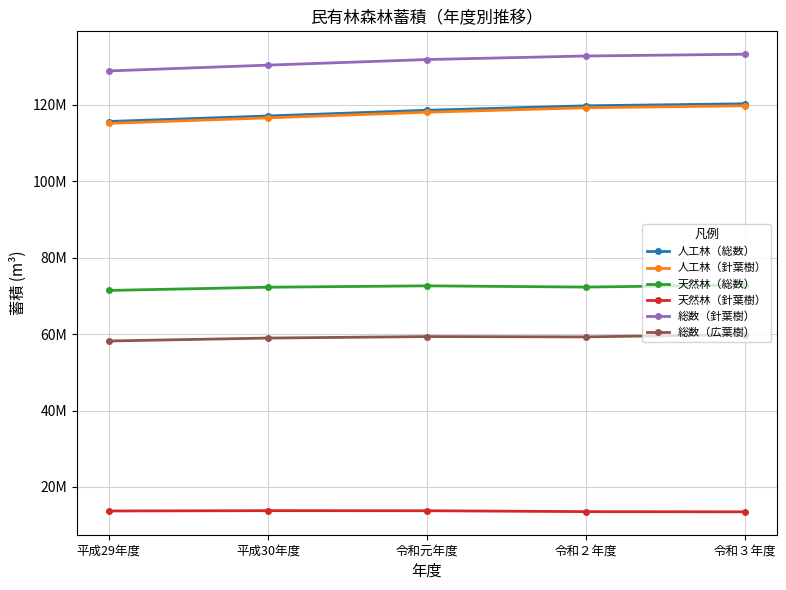

What are all the series names shown in the legend?

人工林（総数）, 人工林（針葉樹）, 天然林（総数）, 天然林（針葉樹）, 総数（針葉樹）, 総数（広葉樹）